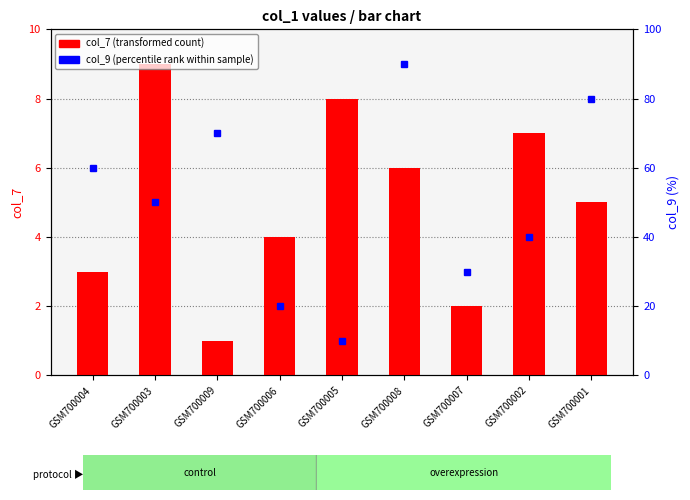

Which label corresponds to the smallest value in the chart?

GSM700009